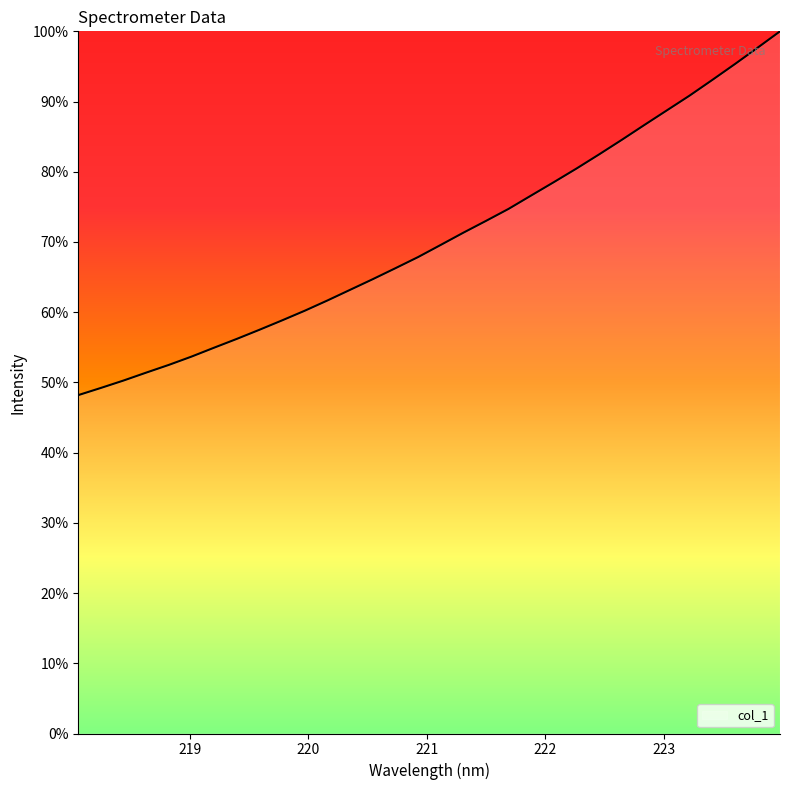

How many lines are shown in the chart?

1